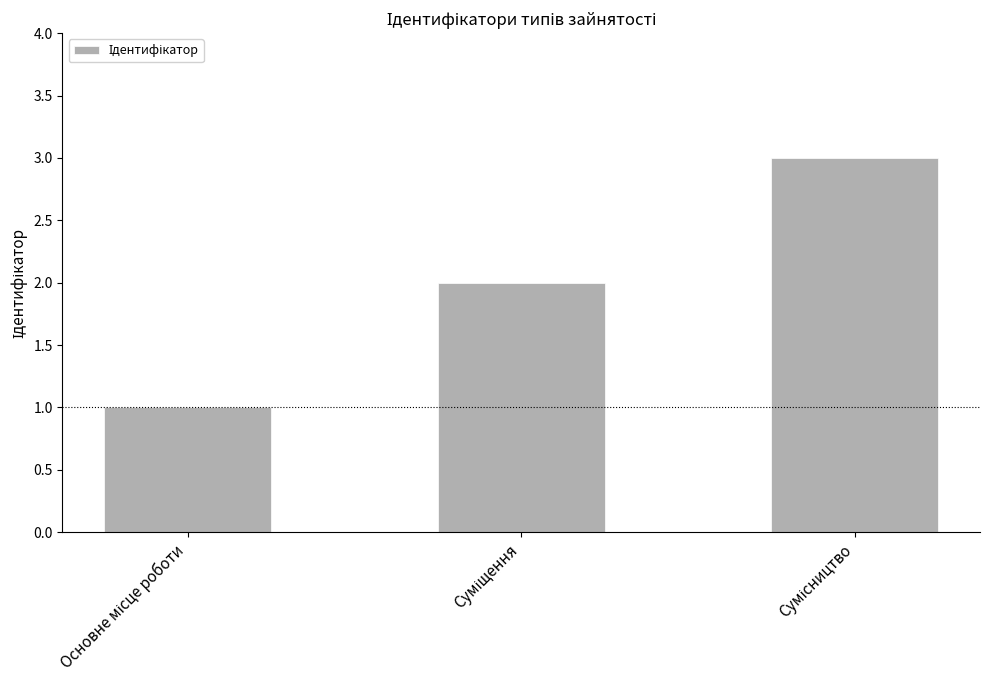

Reading right to left, transcribe all the data shown in this chart.

3	2	1